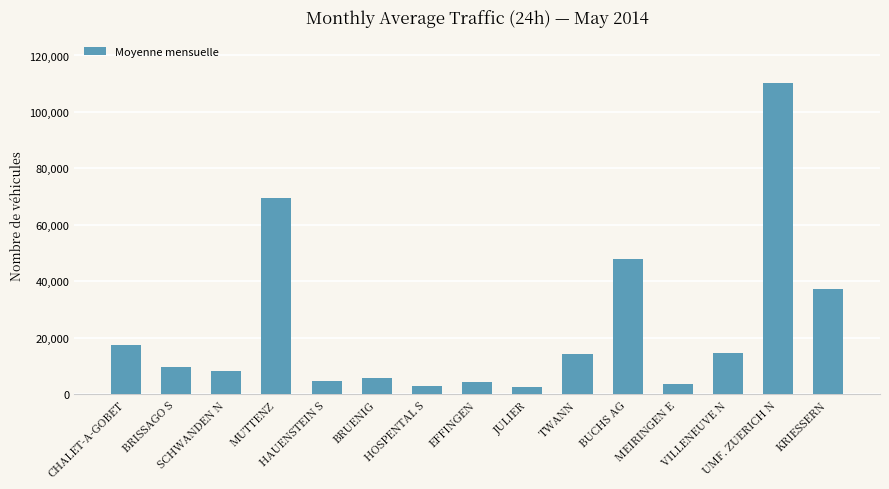

Where is the data nearest to the value 56266?

BUCHS AG